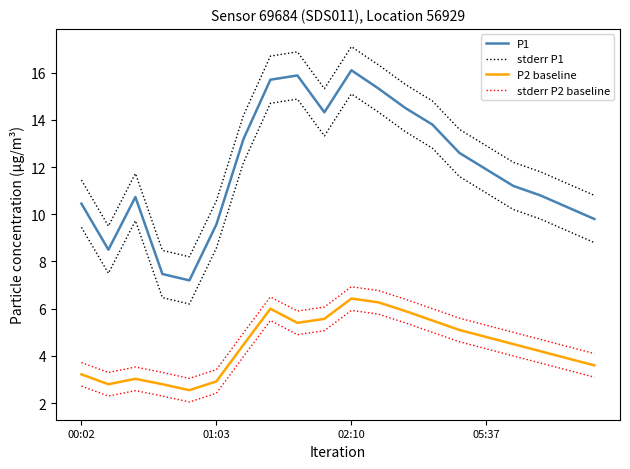

What is the difference between the second highest and second lowest values in the P1 series?

8.4